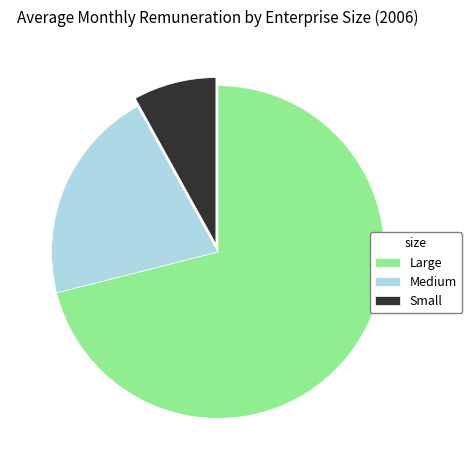

Is Medium the majority of the pie?

No